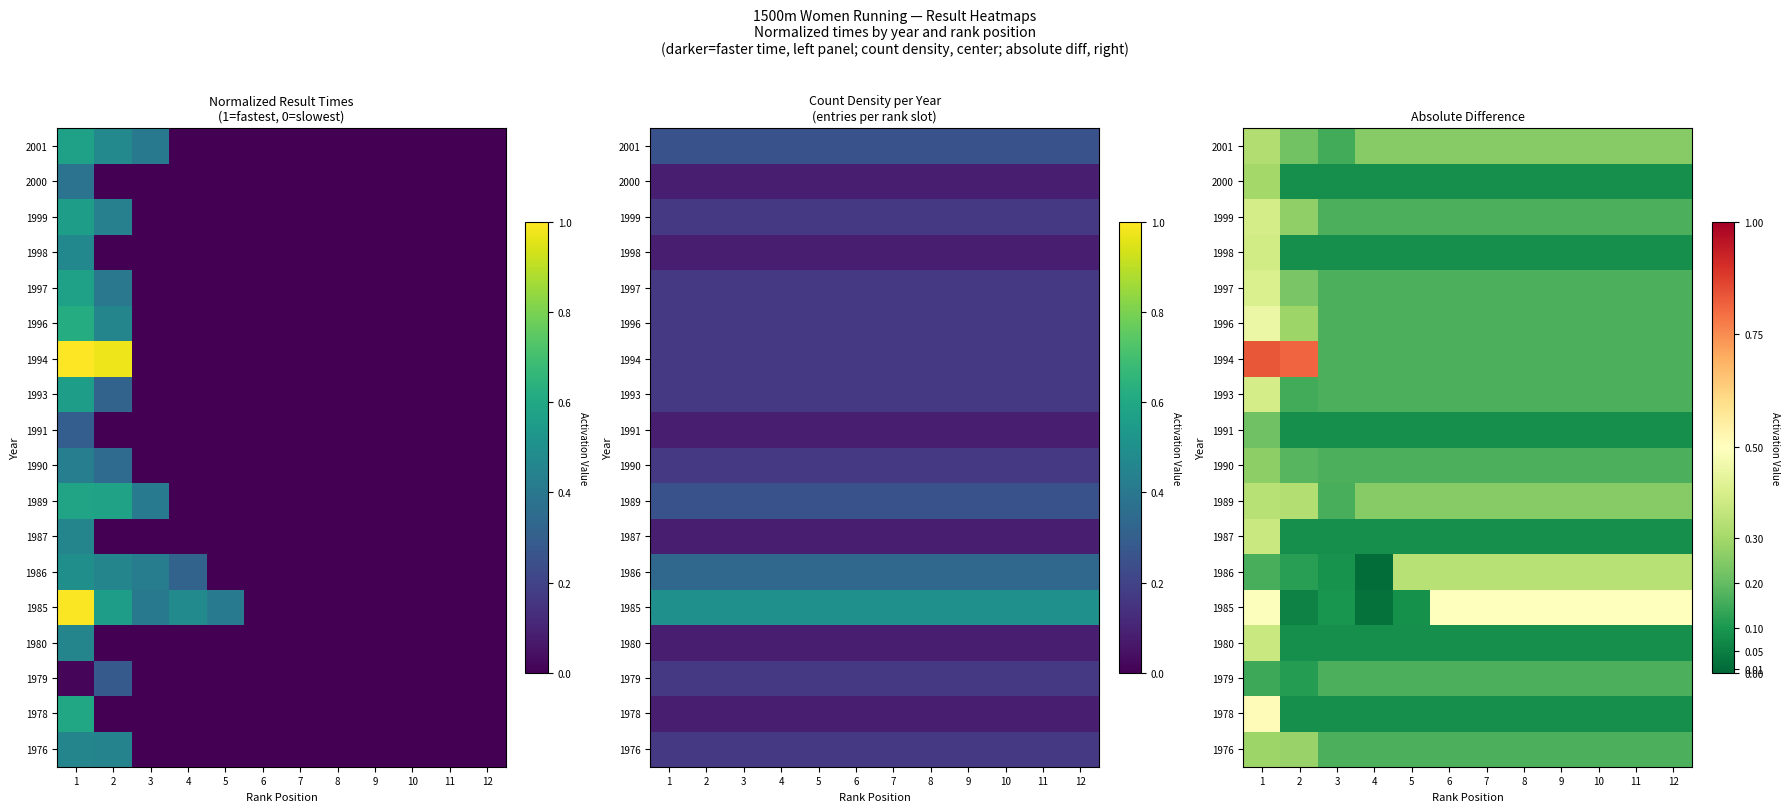

True or false: 1978 has a value of 0.0 at 12.

False